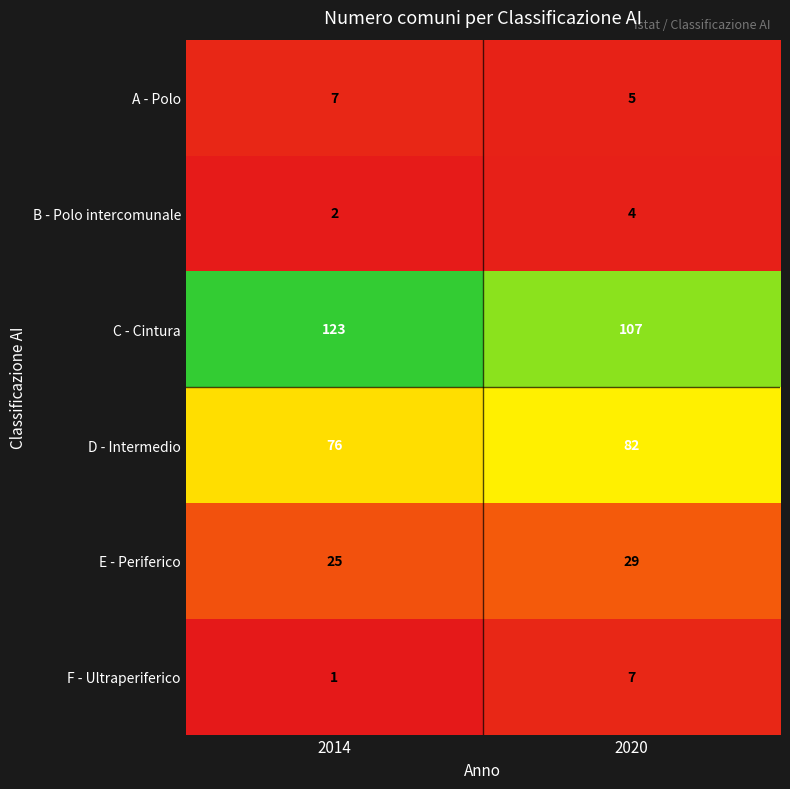

True or false: E - Periferico has a value of 48 at 2020.

False